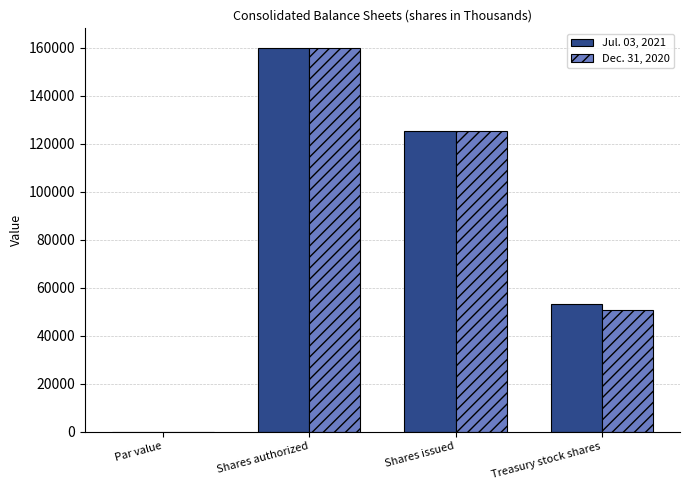

Which label corresponds to the largest value in the chart?

Shares authorized